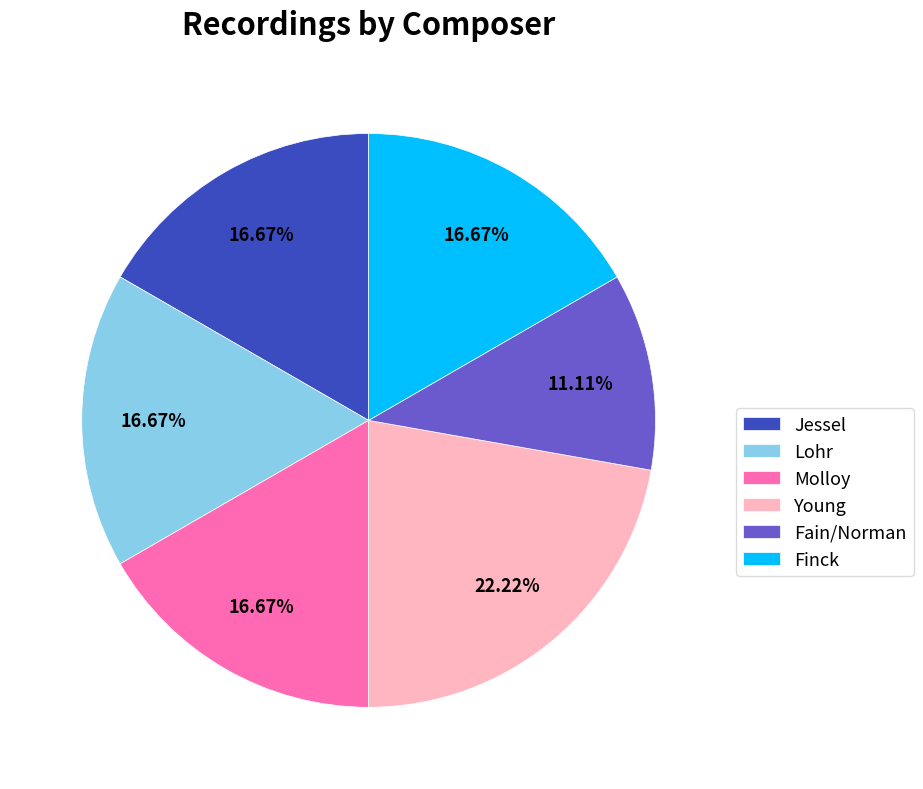

Which category has the biggest portion of the pie?

Young